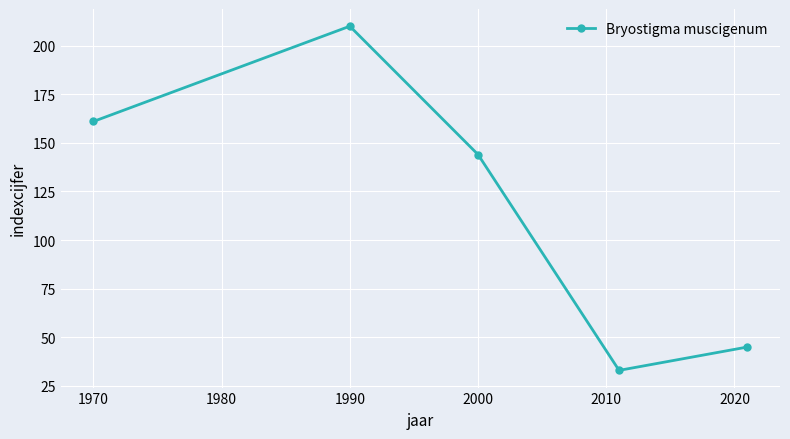

What is the difference between the maximum and minimum values?

177